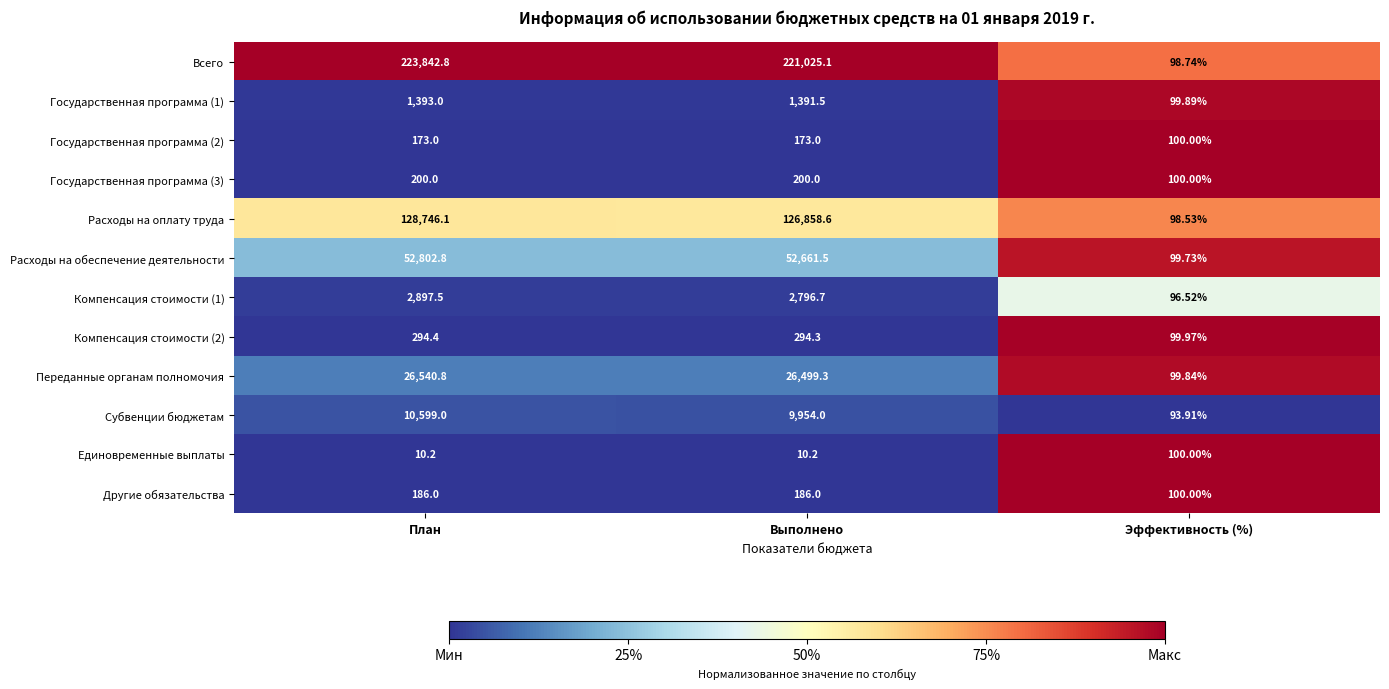

Which category has the highest value in the Расходы на оплату труда series?

План